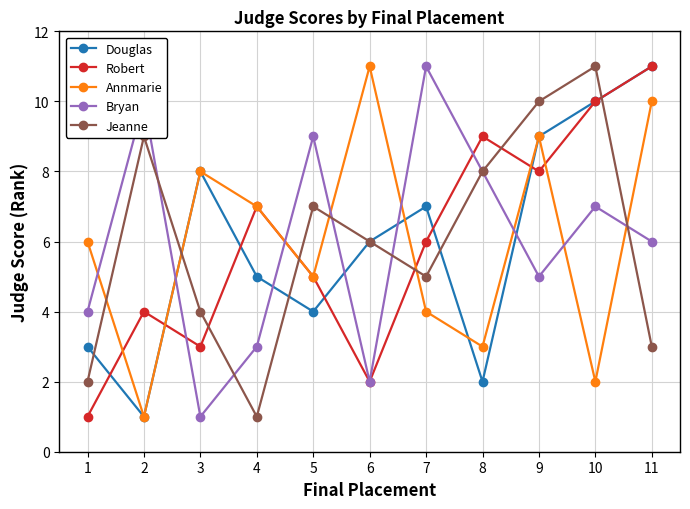

What is the minimum value shown in the chart?

1